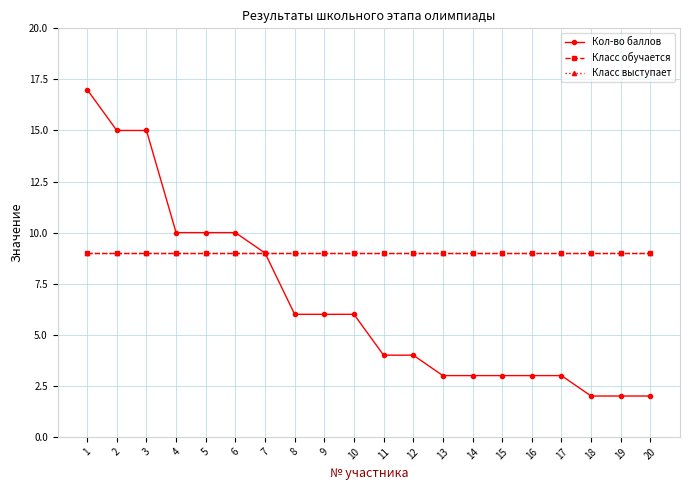

True or false: Кол-во баллов and Класс обучается cross at least once.

False